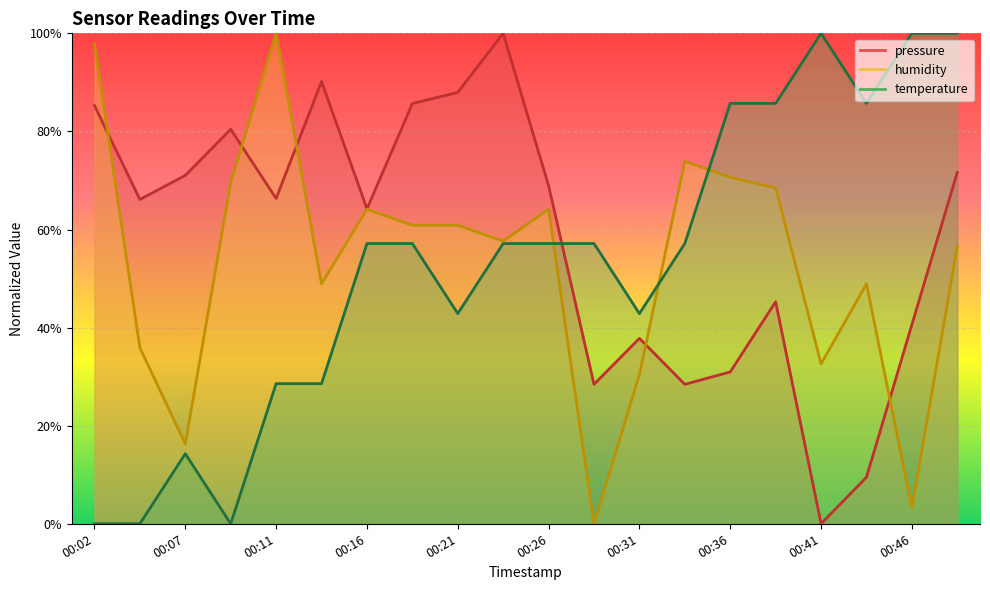

True or false: humidity has a value of 12.5 at 00:14.

False